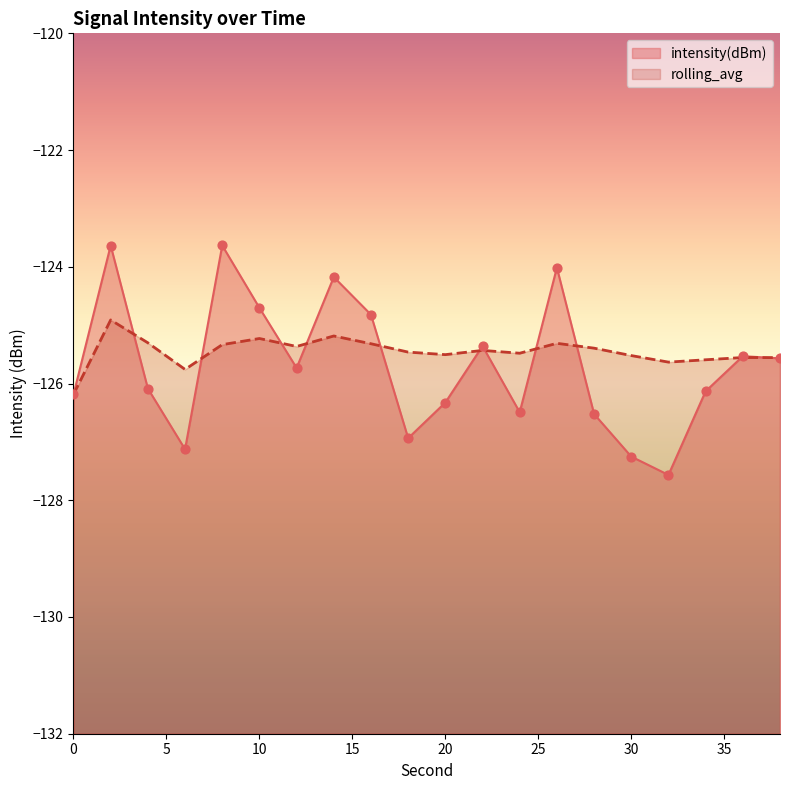

Which series has the largest total across all categories?

rolling_avg